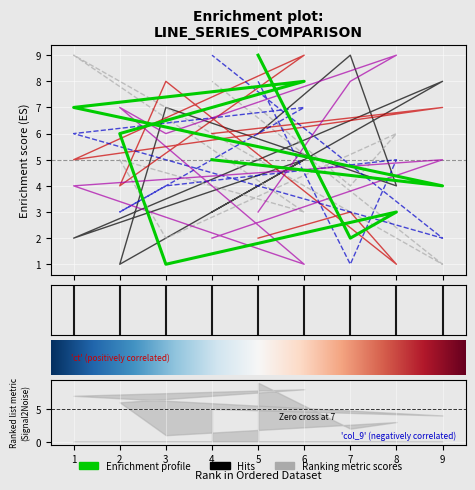

How many lines are shown in the chart?

6